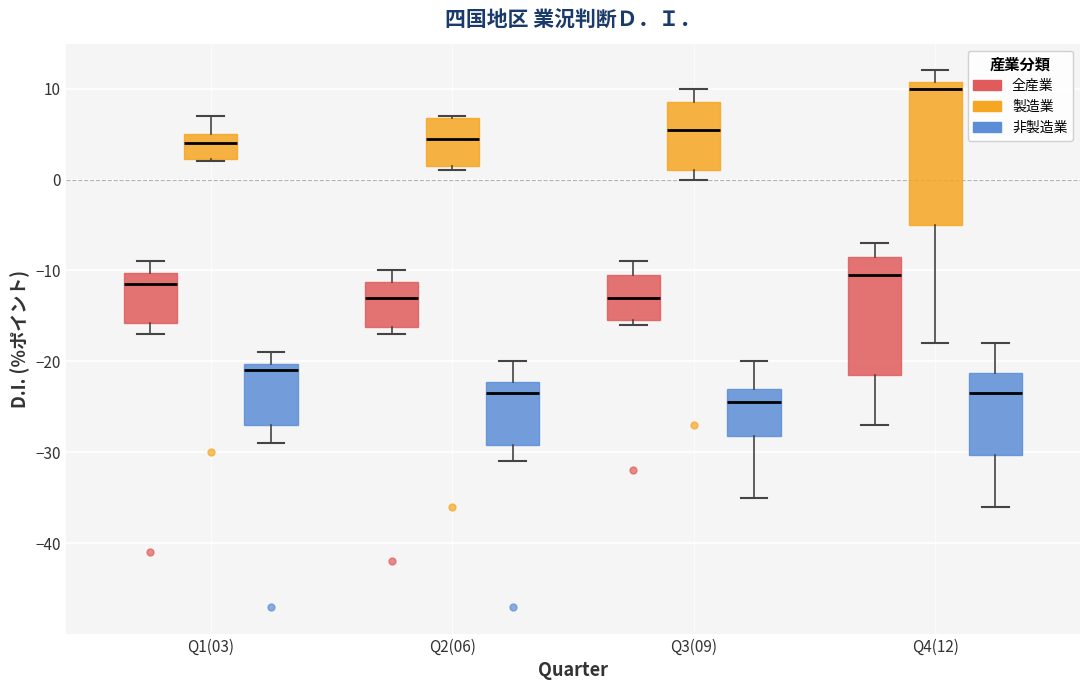

Where is the lower edge of the box for Q4(12) (全産業) on the y-axis? The values are not printed on the chart, so give them approximately, as read against the axis.

-21